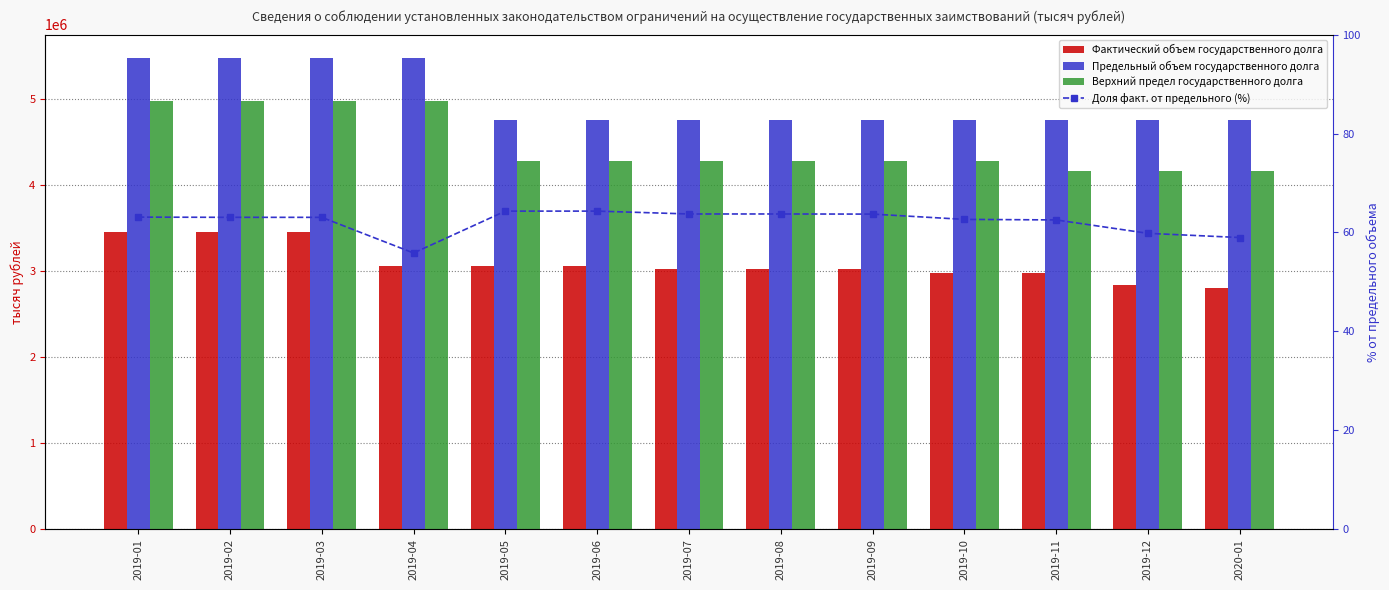

List the labels in order of Фактический объем государственного долга value, largest first.

2019-01, 2019-02, 2019-03, 2019-04, 2019-05, 2019-06, 2019-07, 2019-08, 2019-09, 2019-10, 2019-11, 2019-12, 2020-01